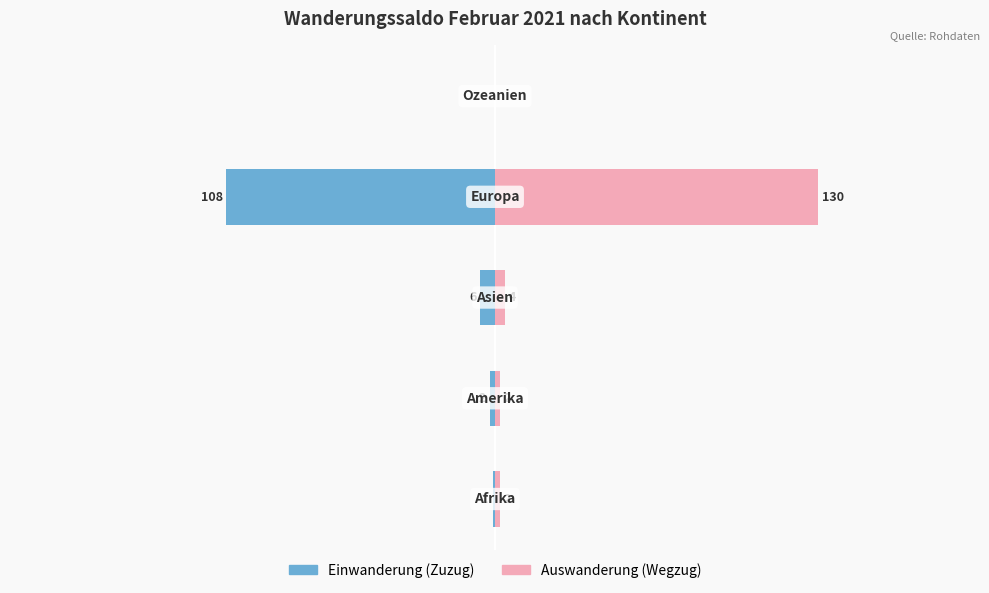

Read the Einwanderung (Zuzug) value at 3, to the nearest 5.

-110